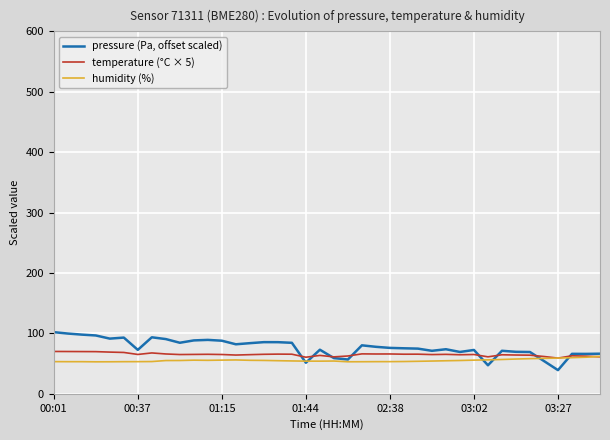

List the series in order of their peak value, highest first.

pressure (Pa, offset scaled), temperature (°C × 5), humidity (%)